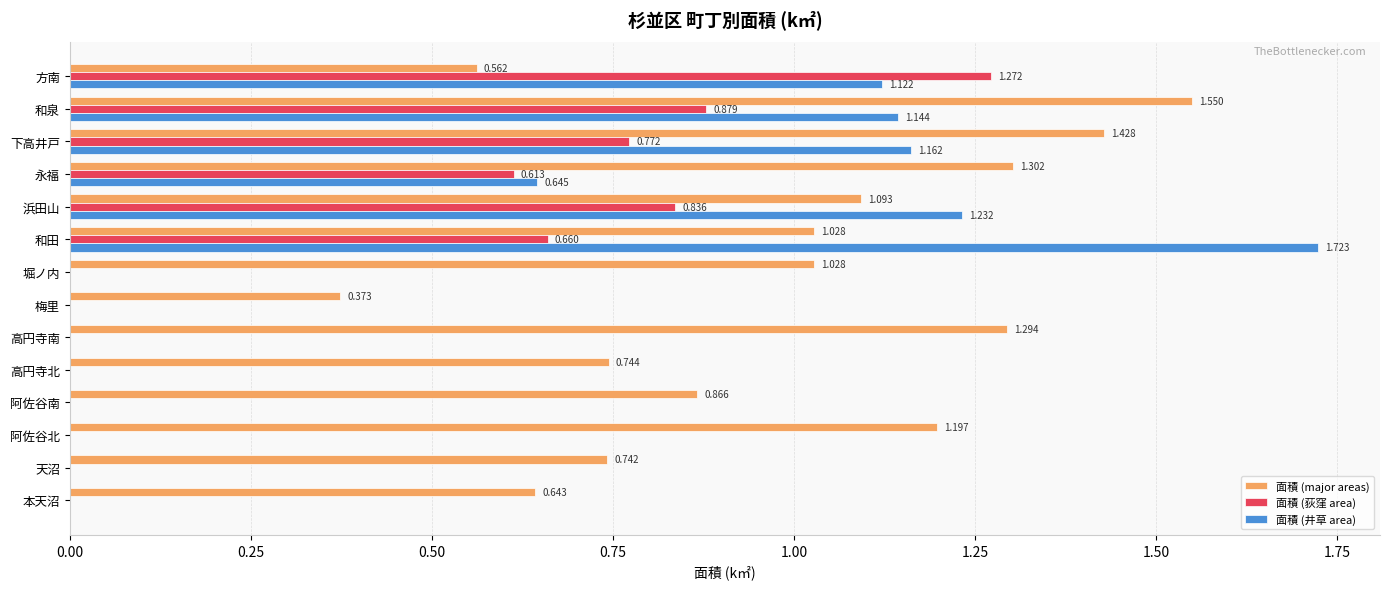

Which series changed the most between 梅里 and 本天沼?

面積 (major areas)